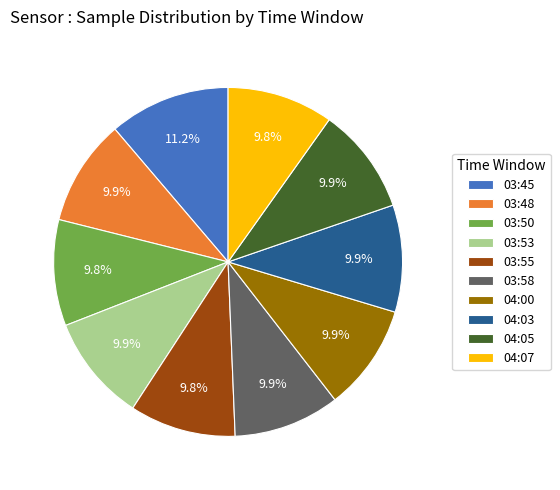

To the nearest percent, what percentage of the pie is 03:45?

11%